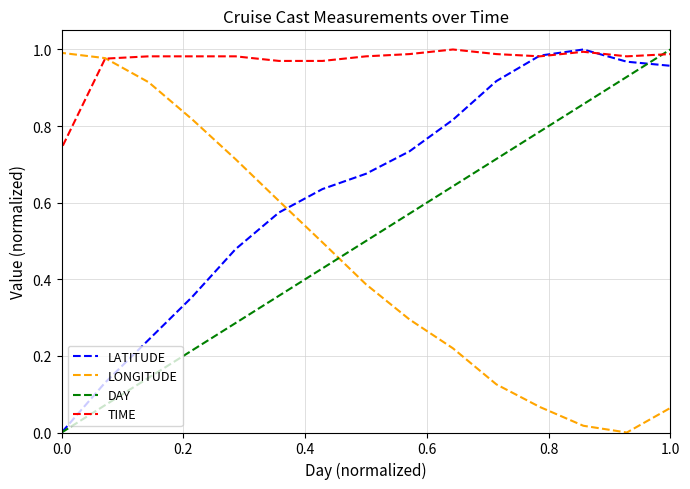

After their last crossing, which series has the higher values: TIME or LONGITUDE?

TIME